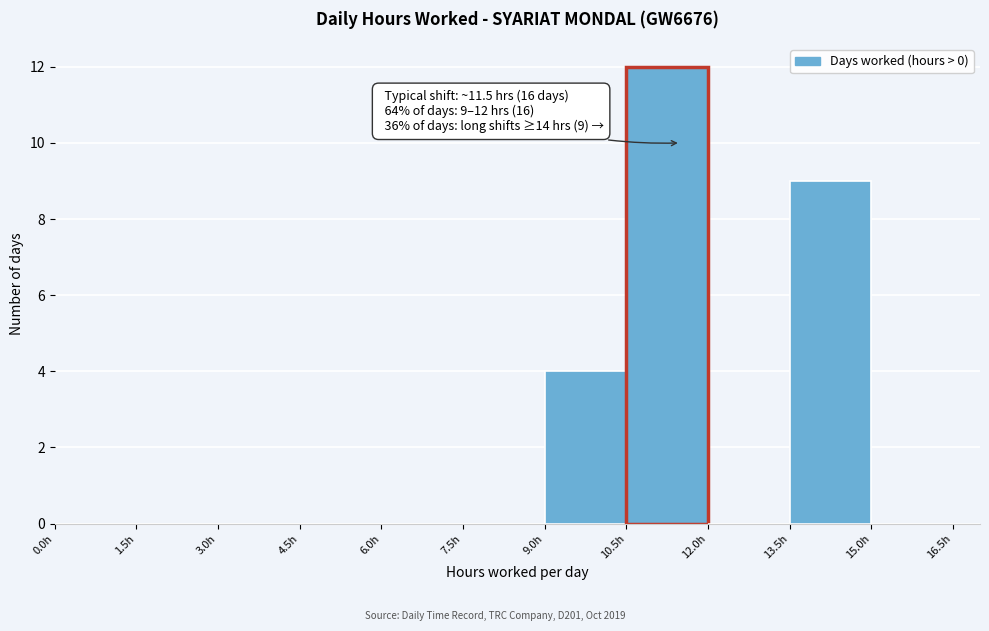

Over which range of the x-axis is the bar tallest?

10.5 to 12.0